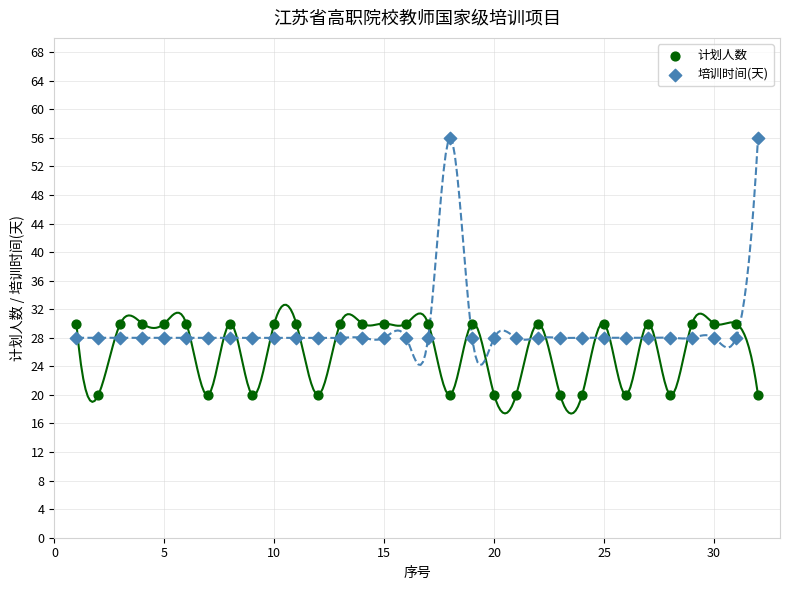

Which series contains the highest Y value?

培训时间(天)